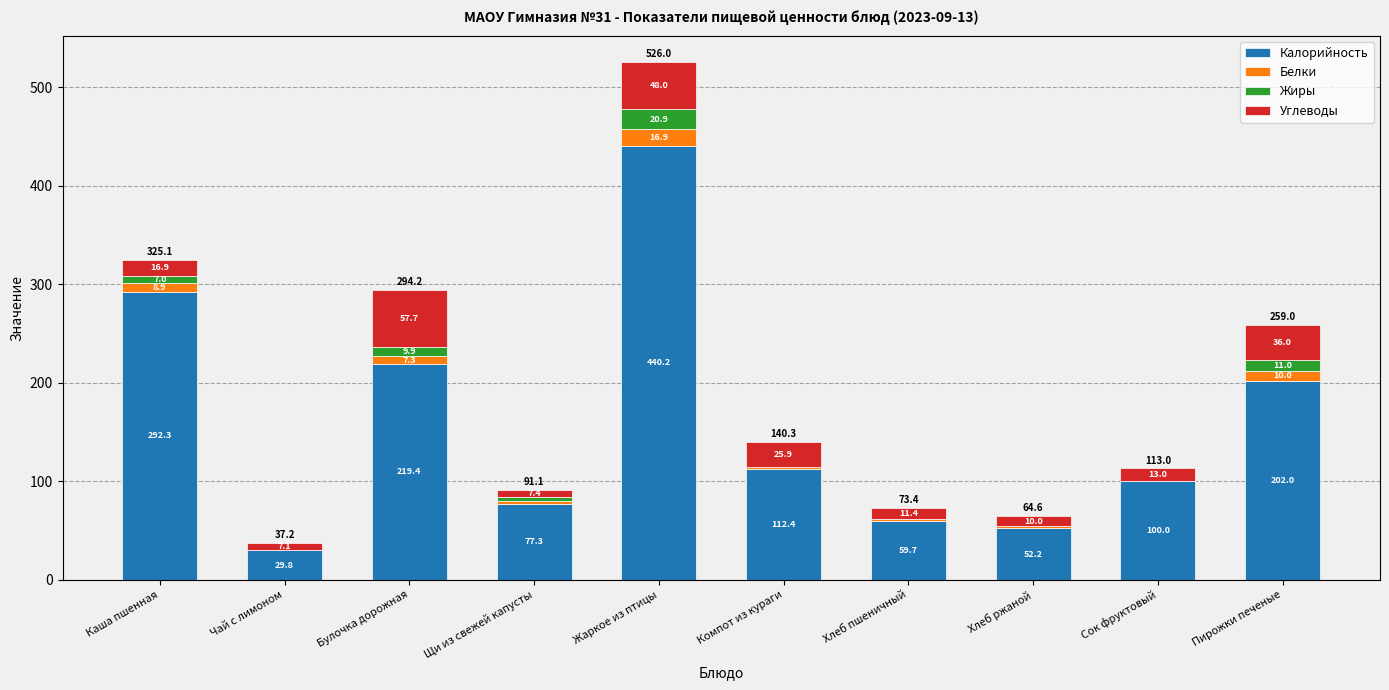

Are the bars grouped side by side (vs. stacked)?

No